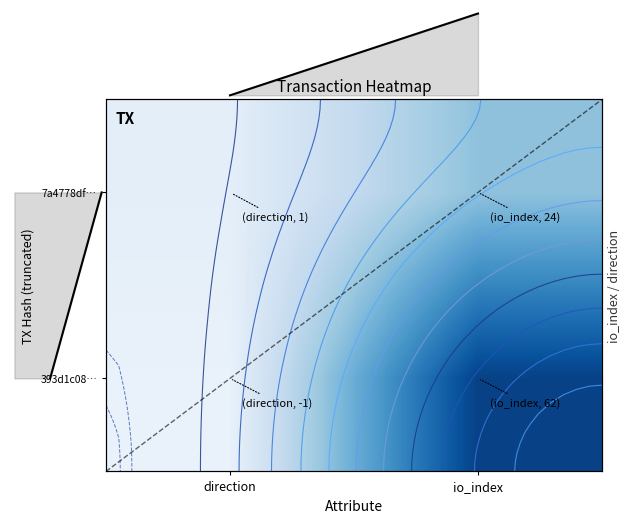

The 7a4778df… series shows 1 at direction. True or false?

True